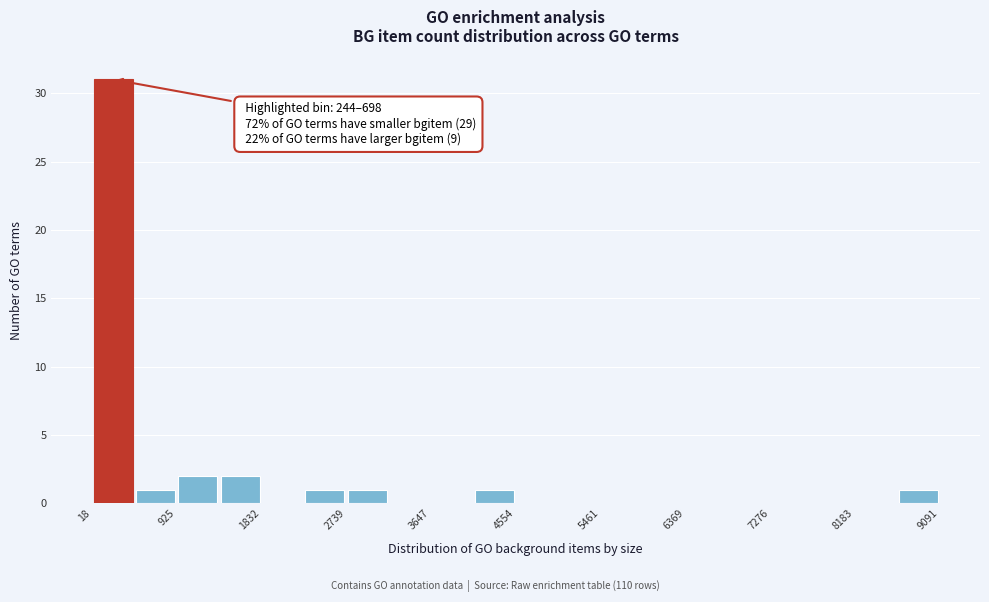

Which range on the x-axis has the tallest bar?

0 to 500